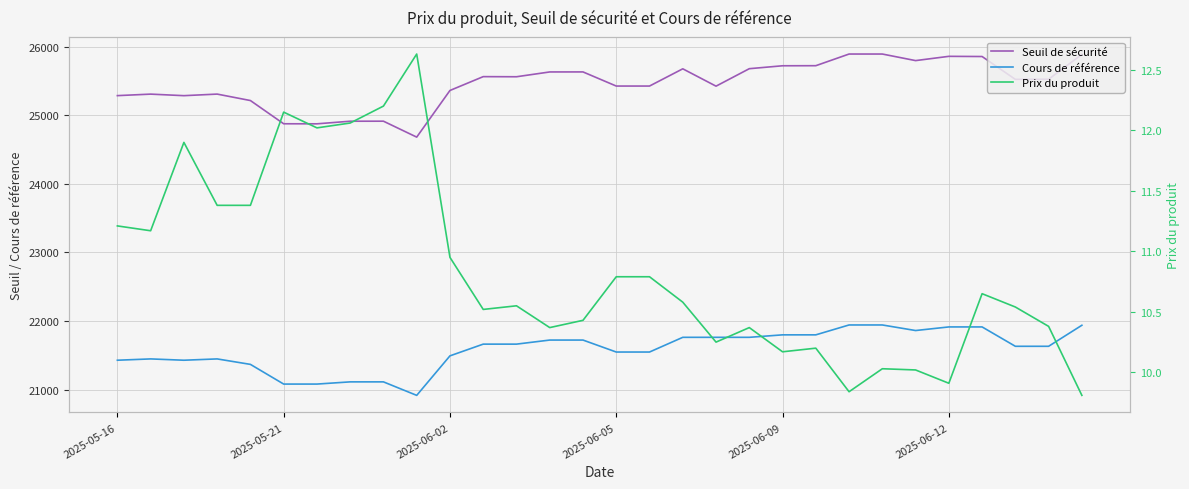

Rank the series by their average value, from highest to lowest.

Seuil de sécurité, Cours de référence, Prix du produit